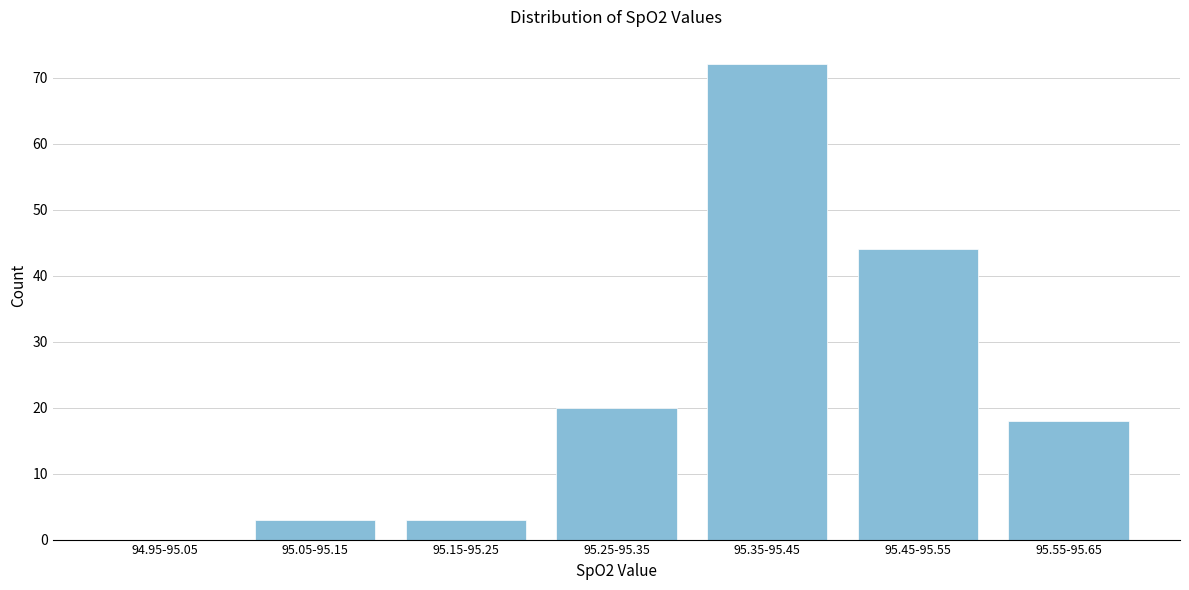

Reading left to right, list all the values displayed in this chart.

94.95-95.05=0	95.05-95.15=3	95.15-95.25=3	95.25-95.35=20	95.35-95.45=72	95.45-95.55=44	95.55-95.65=18